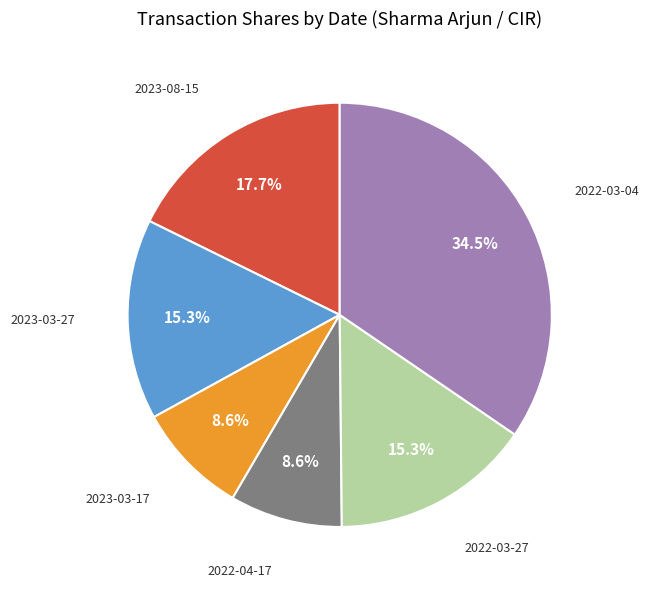

To the nearest percent, what is the combined percentage of 2023-03-27 and 2023-03-17?

24%